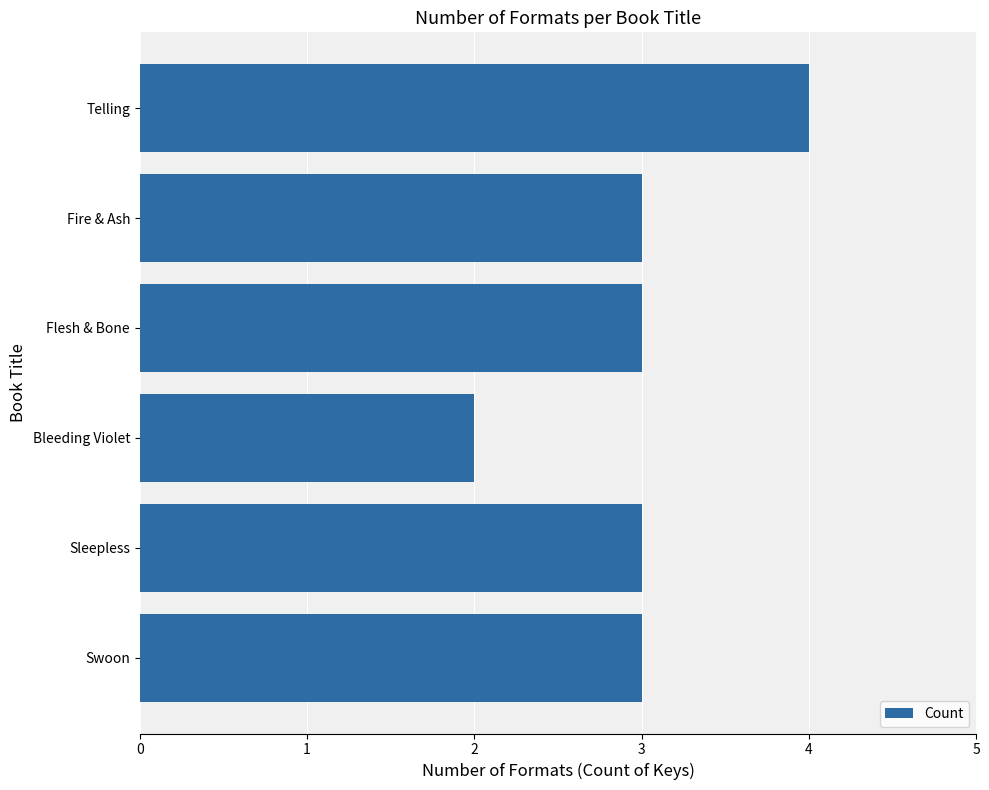

Approximately how many times larger is the value at Telling compared to Sleepless?

1.3